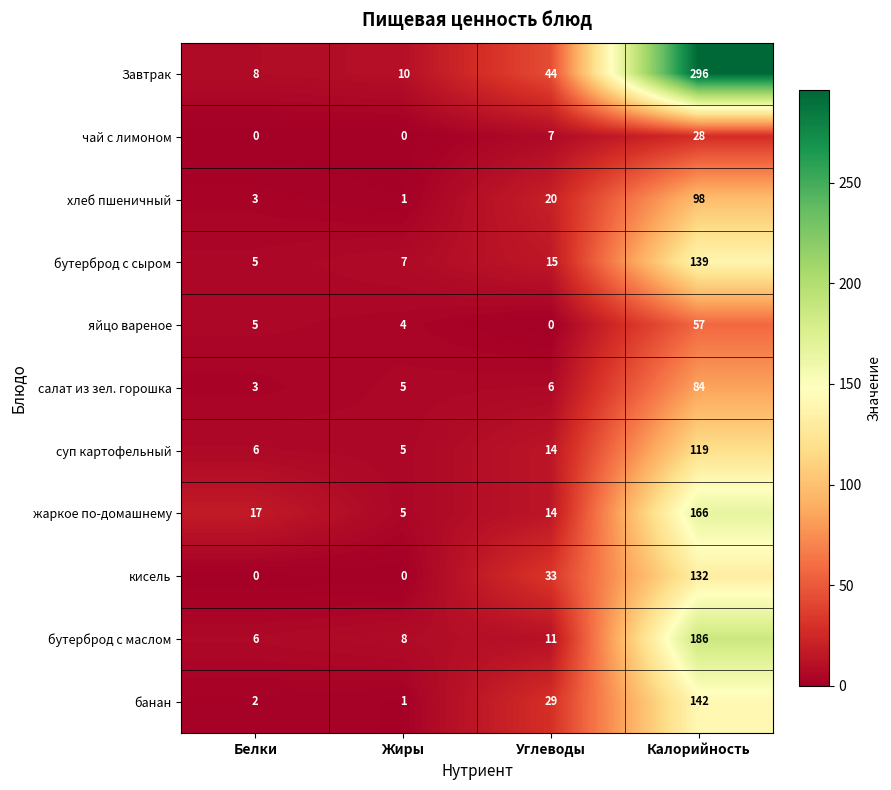

The Завтрак series shows 44 at Углеводы. True or false?

True